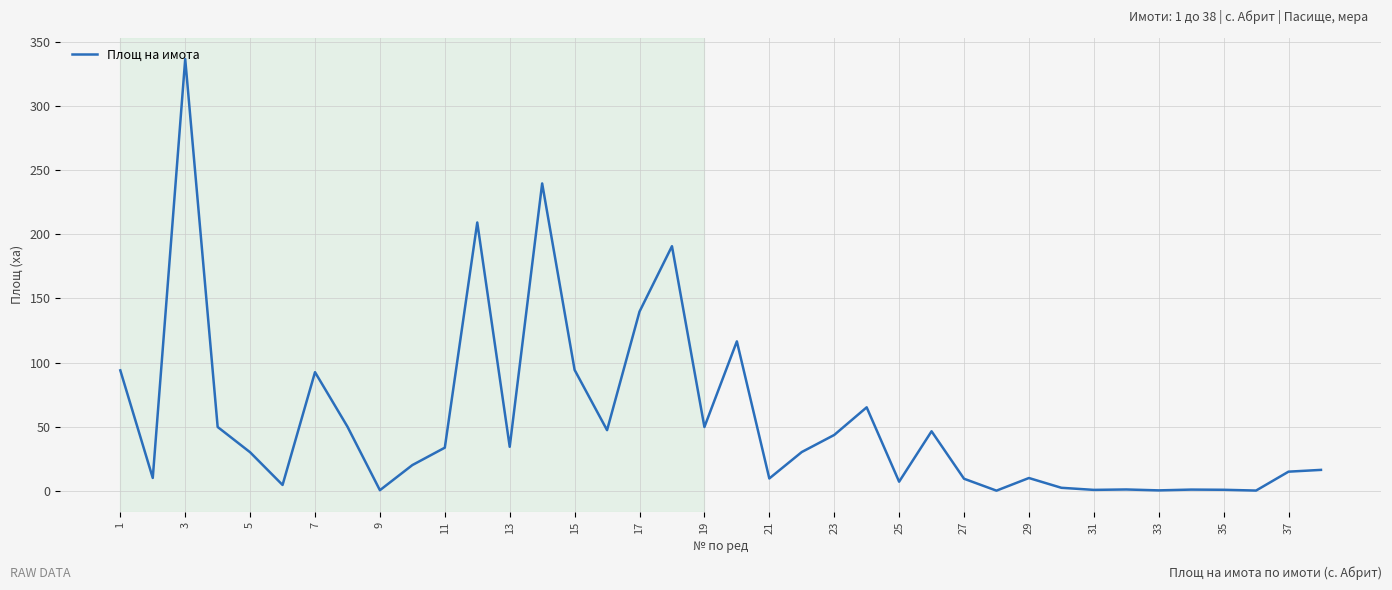

Is this an area chart (filled region under the line)?

No